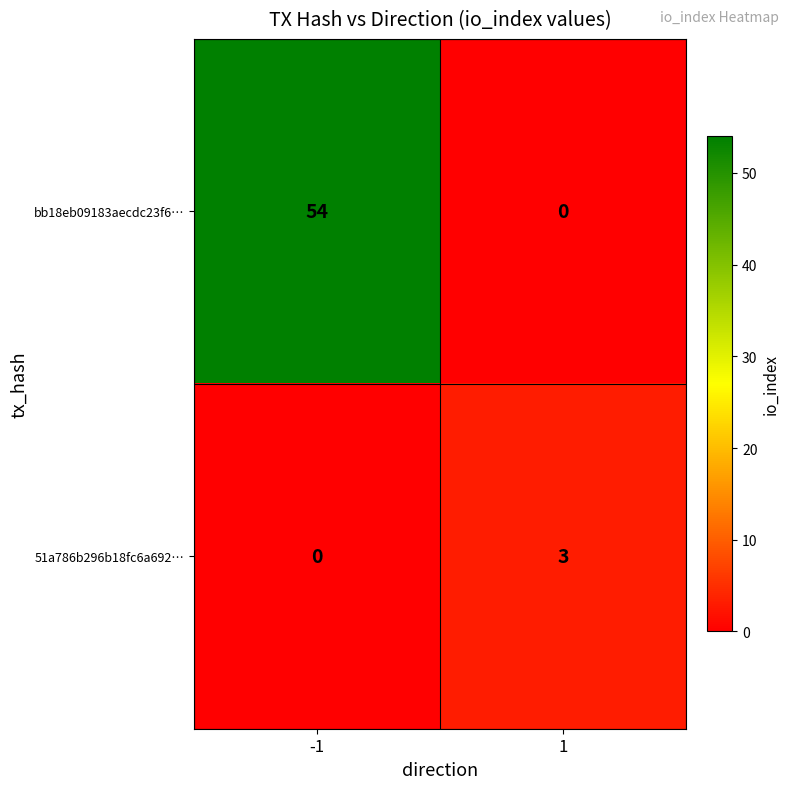

How many categories are shown in the chart?

2